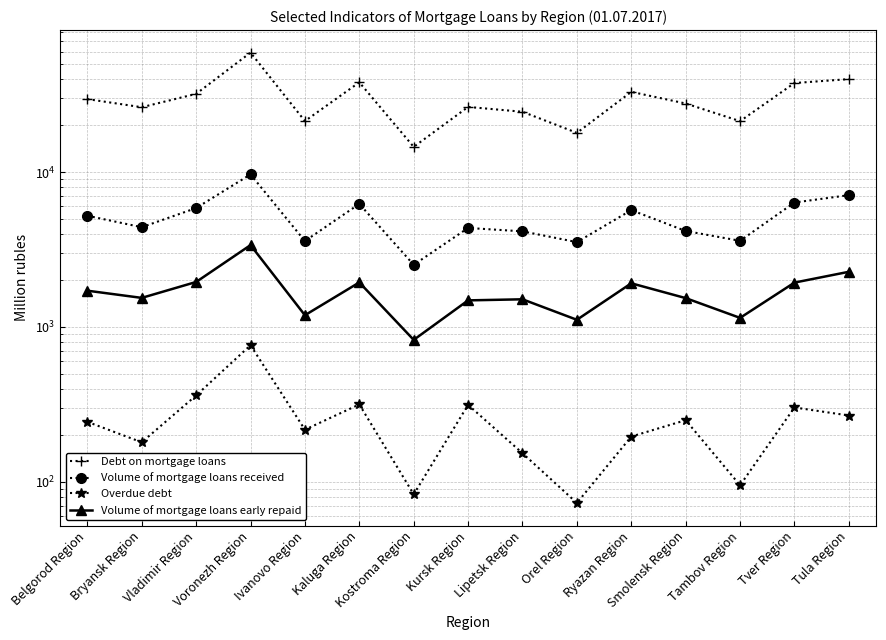

How many interior local peaks does the Debt on mortgage loans series have?

4